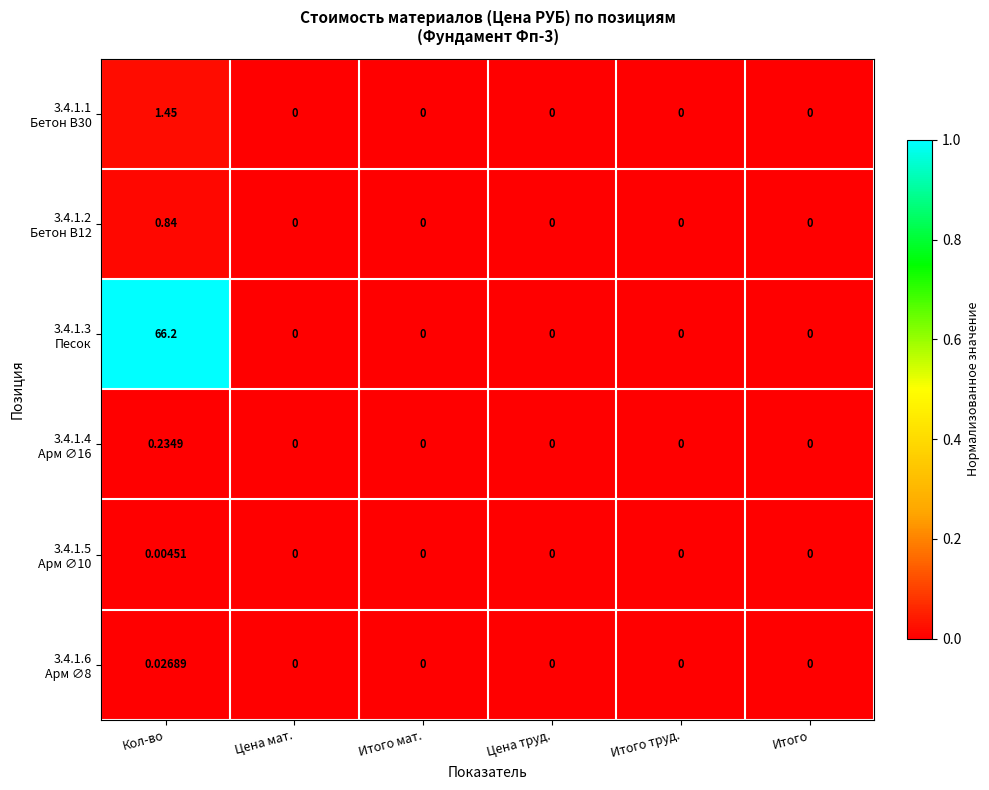

Which label corresponds to the largest value in the chart?

Кол-во